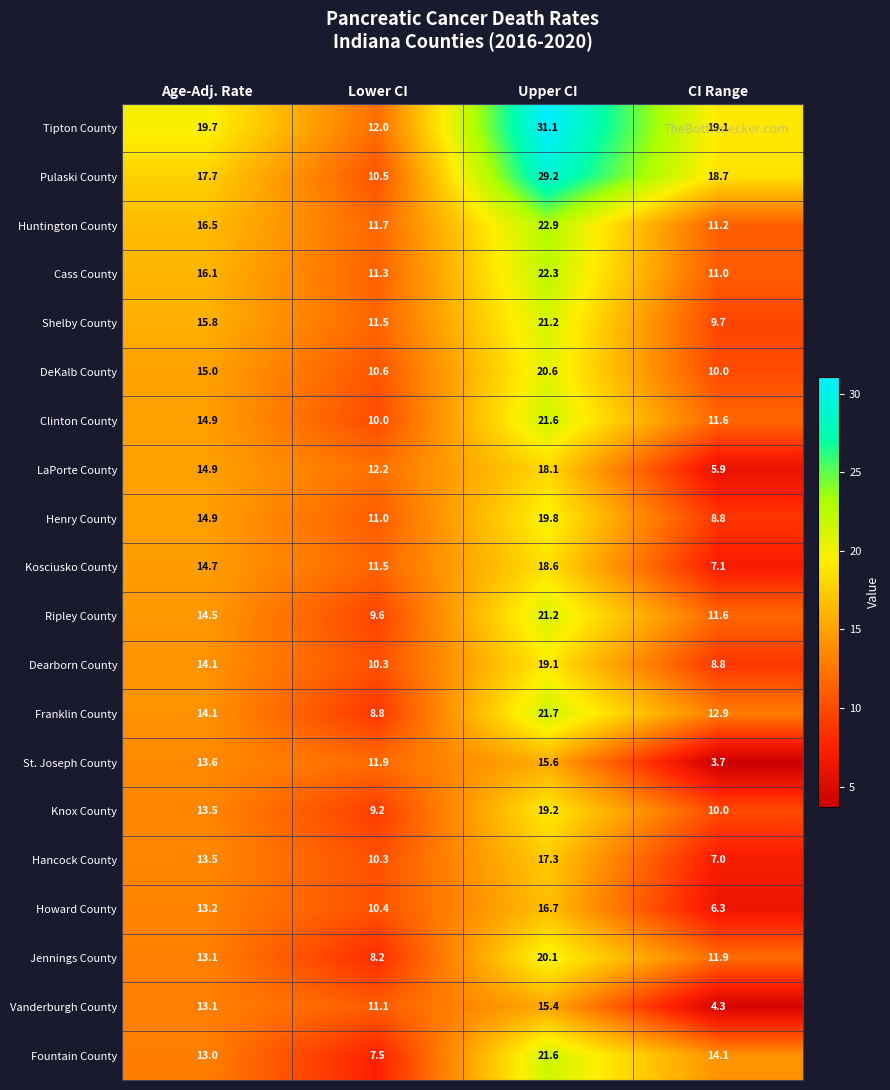

Which series has the largest total across all categories?

Tipton County